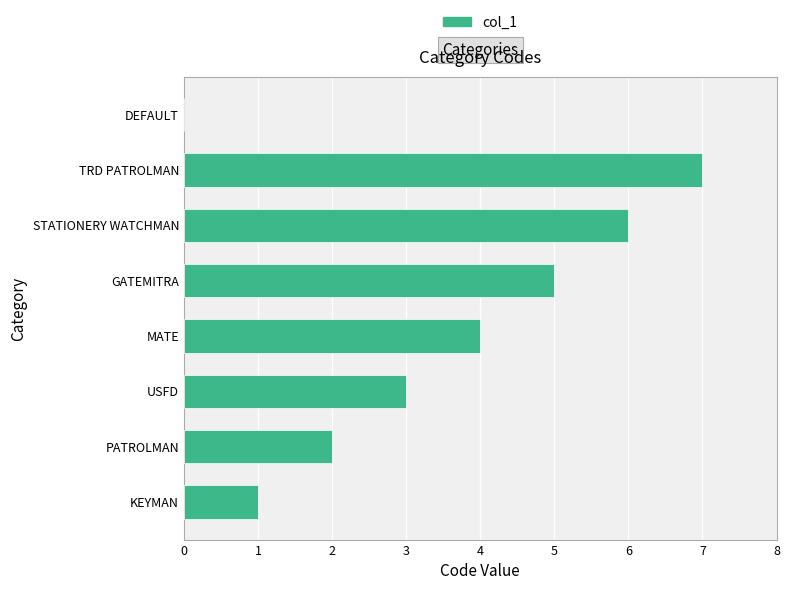

What is the sum of all values?

28